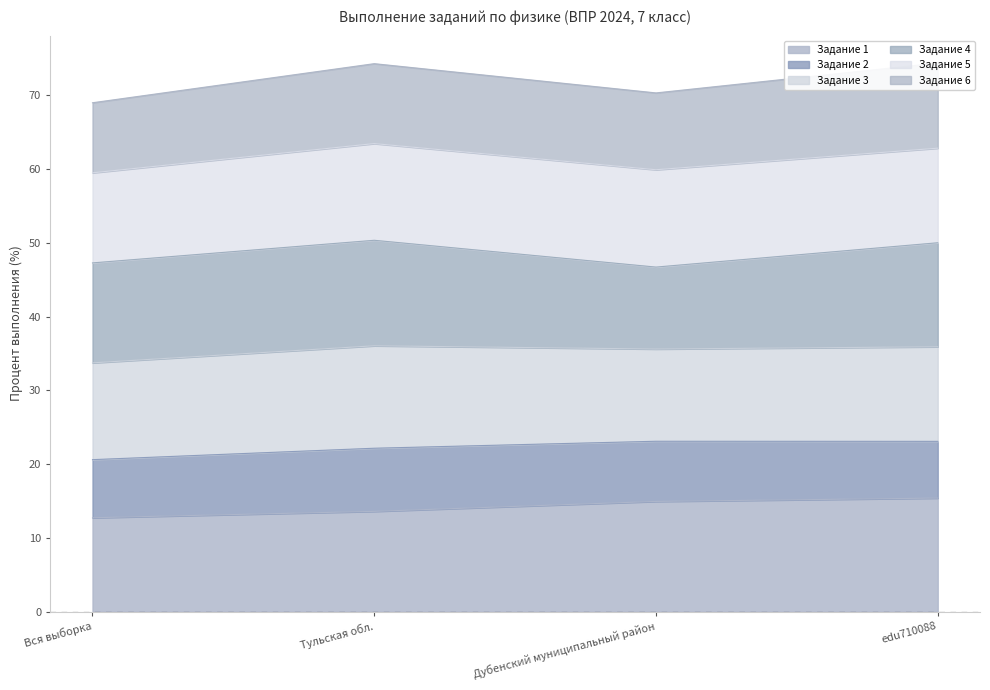

Is it true that Задание 1 equals 3.6 at Тульская обл.?

False